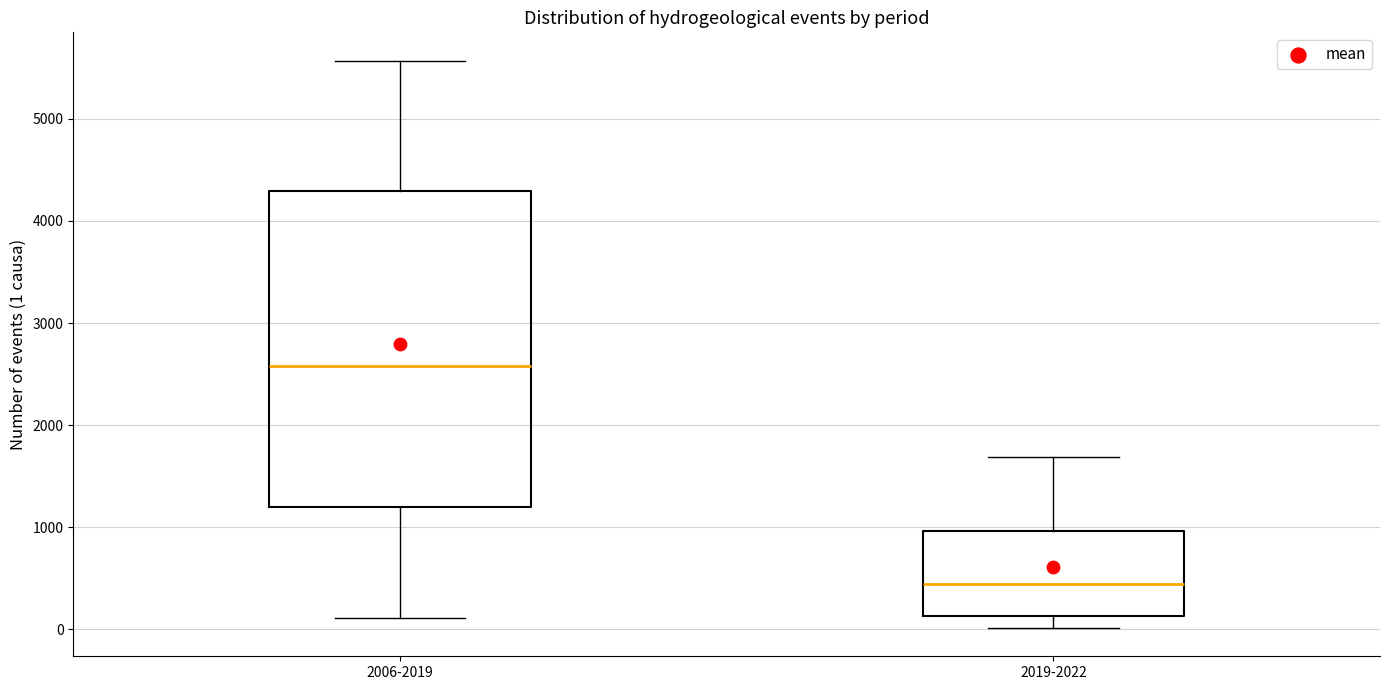

Where does the lower whisker of the box for 2019-2022 end on the y-axis? The values are not printed on the chart, so give them approximately, as read against the axis.

0